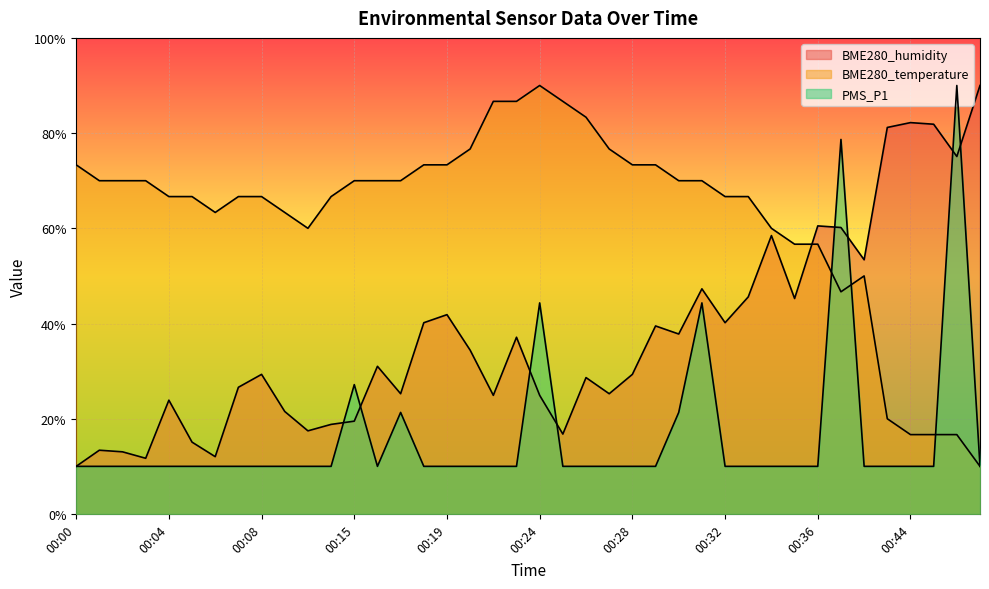

At how many categories does at least one series exceed 11?

40